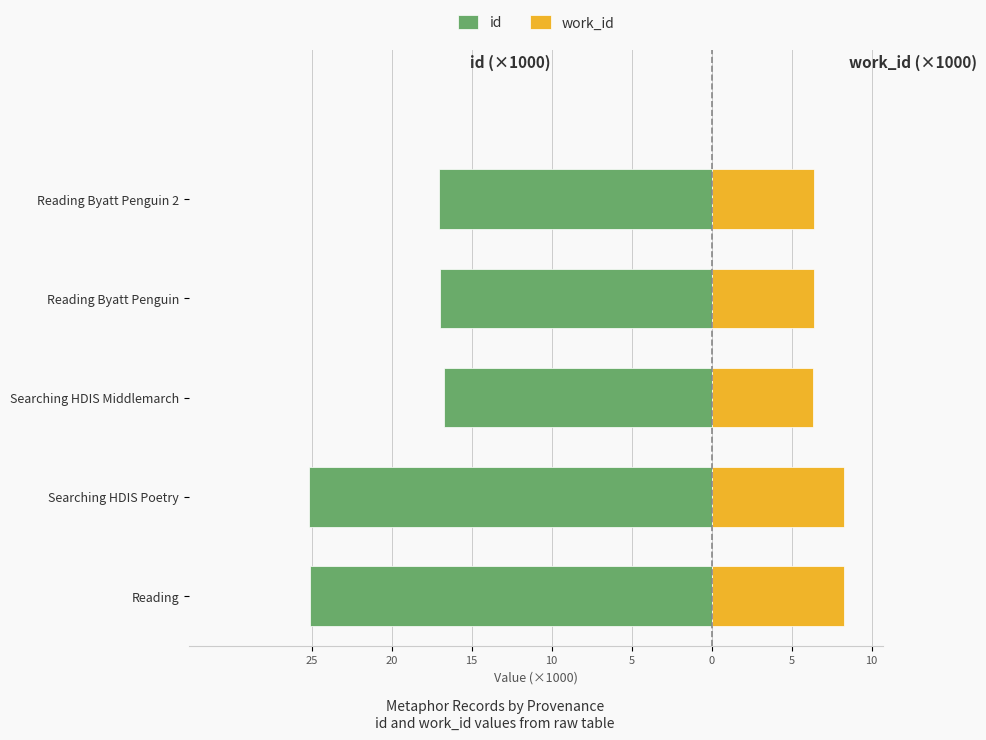

What is the value of the work_id bar at the 1st from the left?

8.3